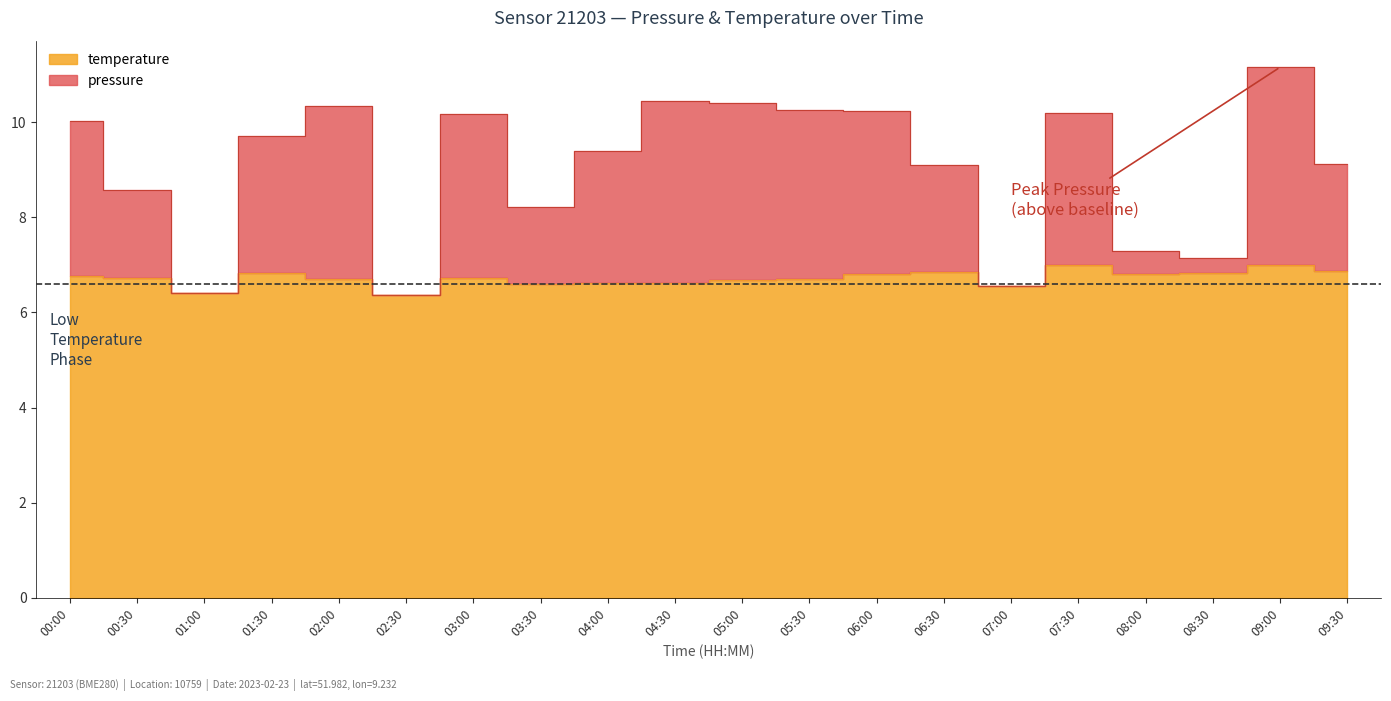

At which category does the data reach its first local peak?

01:30